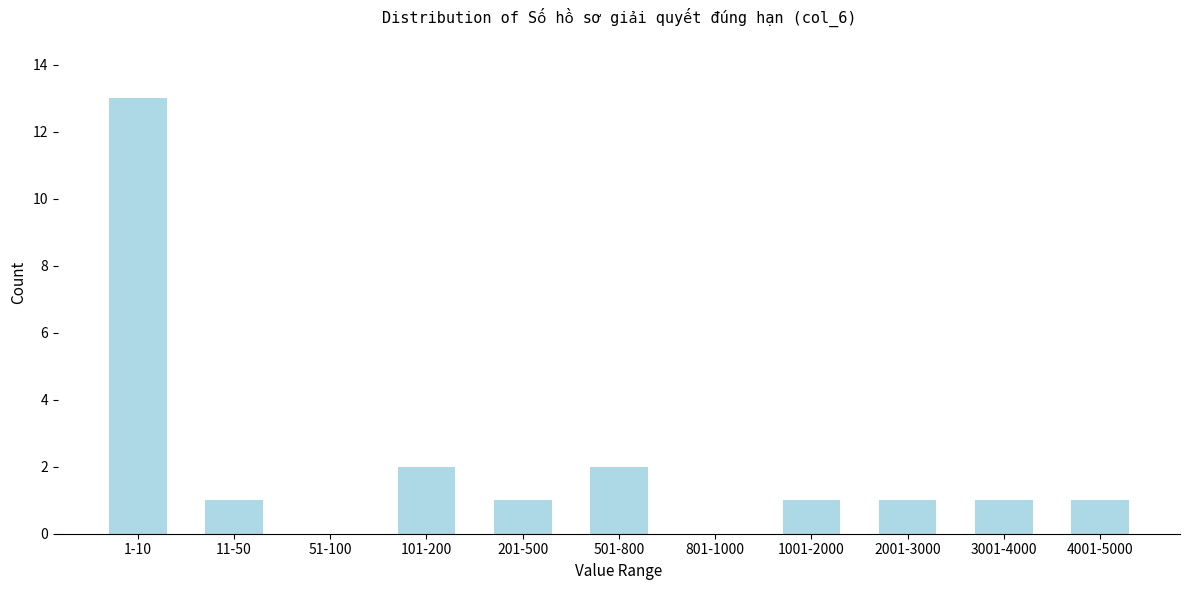

Reading right to left, list all the values displayed in this chart.

4001-5000=1	3001-4000=1	2001-3000=1	1001-2000=1	801-1000=0	501-800=2	201-500=1	101-200=2	51-100=0	11-50=1	1-10=13